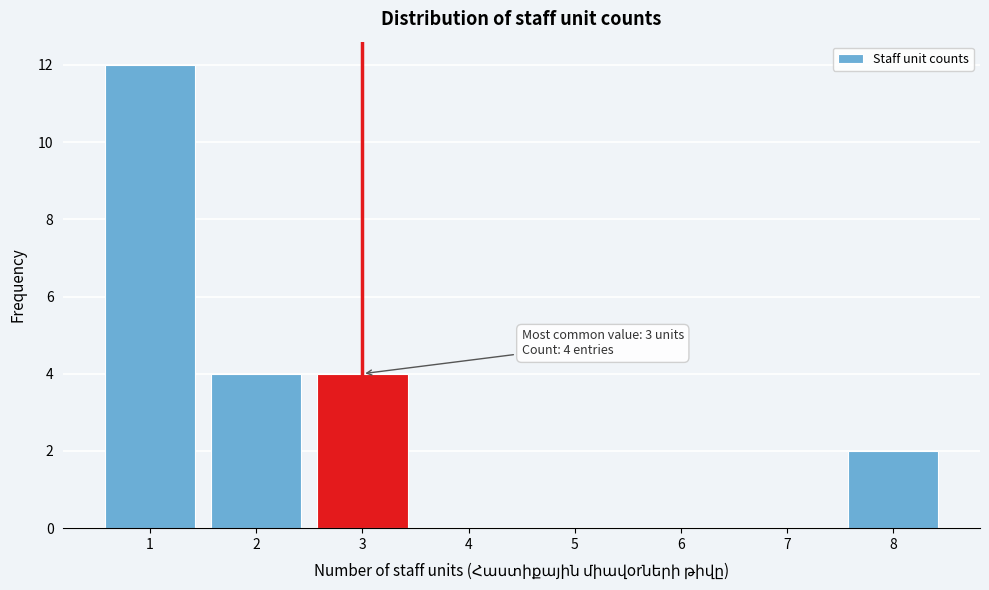

Reading left to right, transcribe all the data shown in this chart.

1=12	2=4	3=4	4=0	5=0	6=0	7=0	8=2